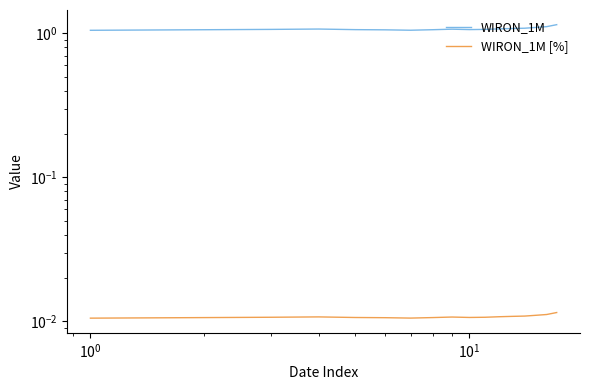

How many categories are shown in the chart?

17